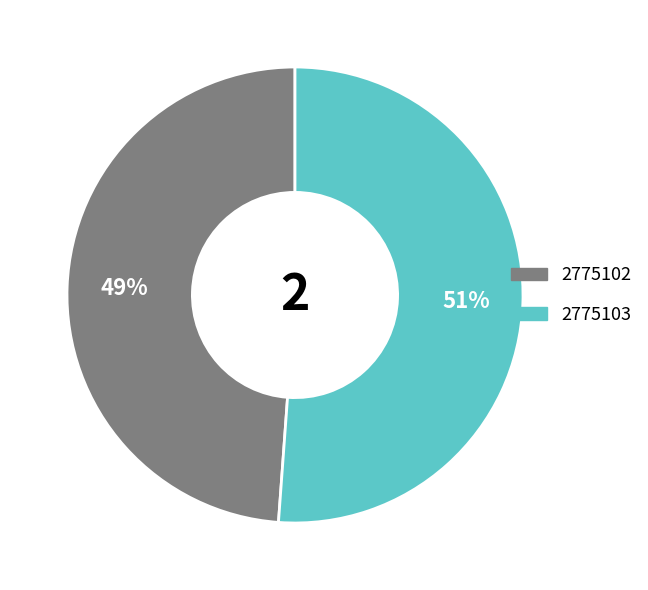

Which slice is the smallest?

2775102